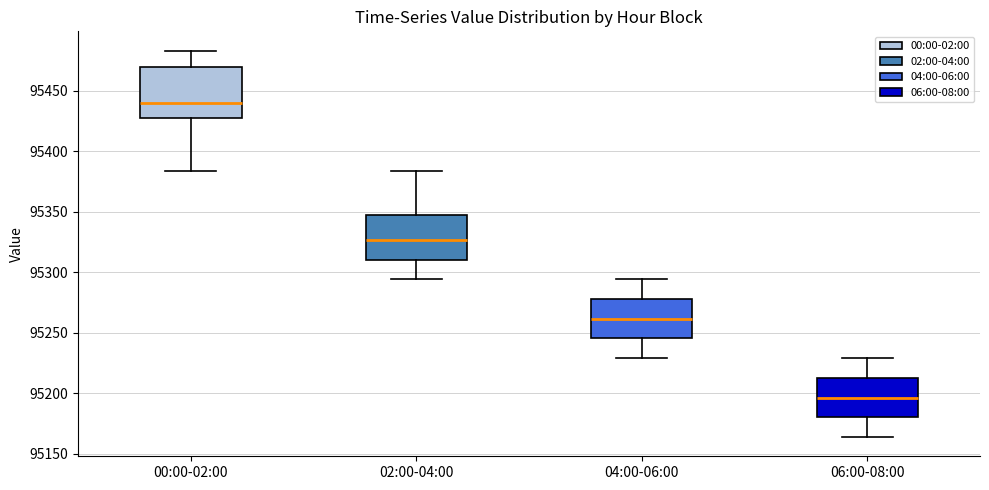

Which box's median line is the highest?

00:00-02:00